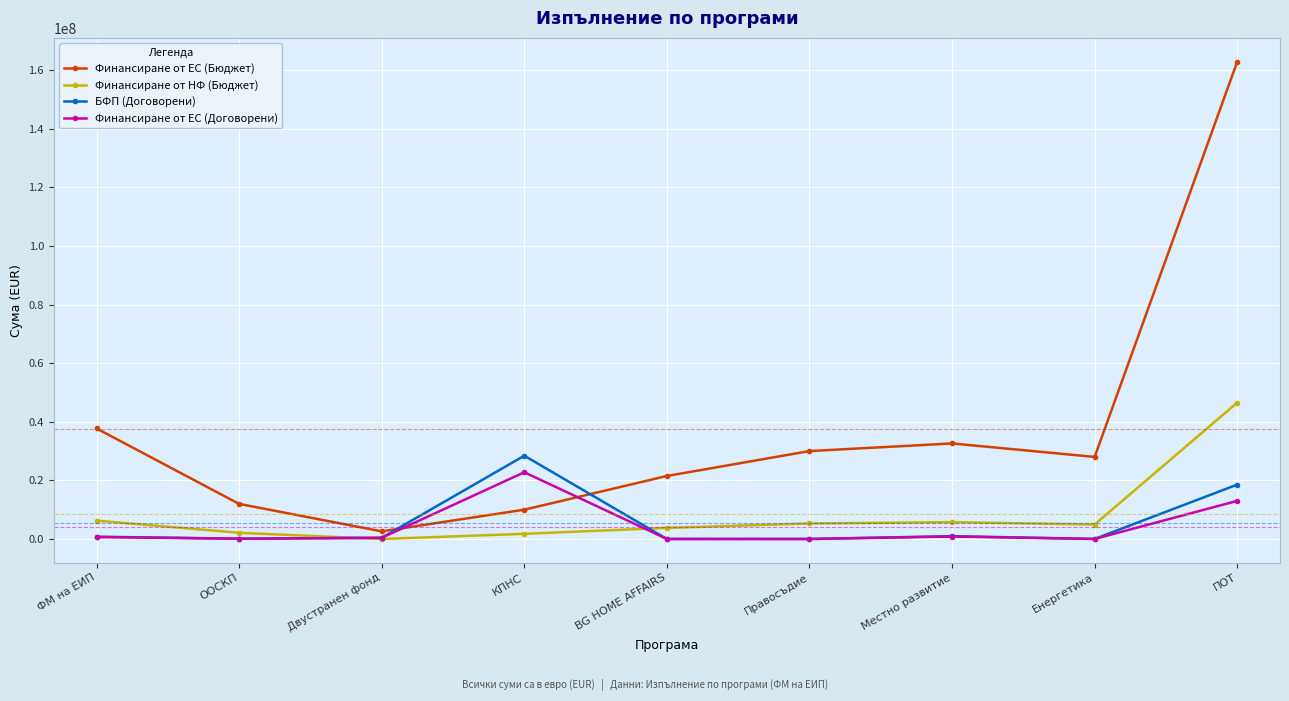

After their last crossing, which series has the higher values: Финансиране от ЕС (Договорени) or Финансиране от ЕС (Бюджет)?

Финансиране от ЕС (Бюджет)